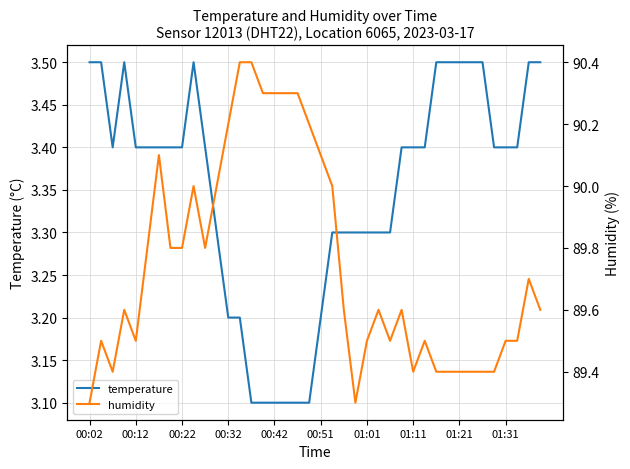

What is the maximum value for temperature?

3.5